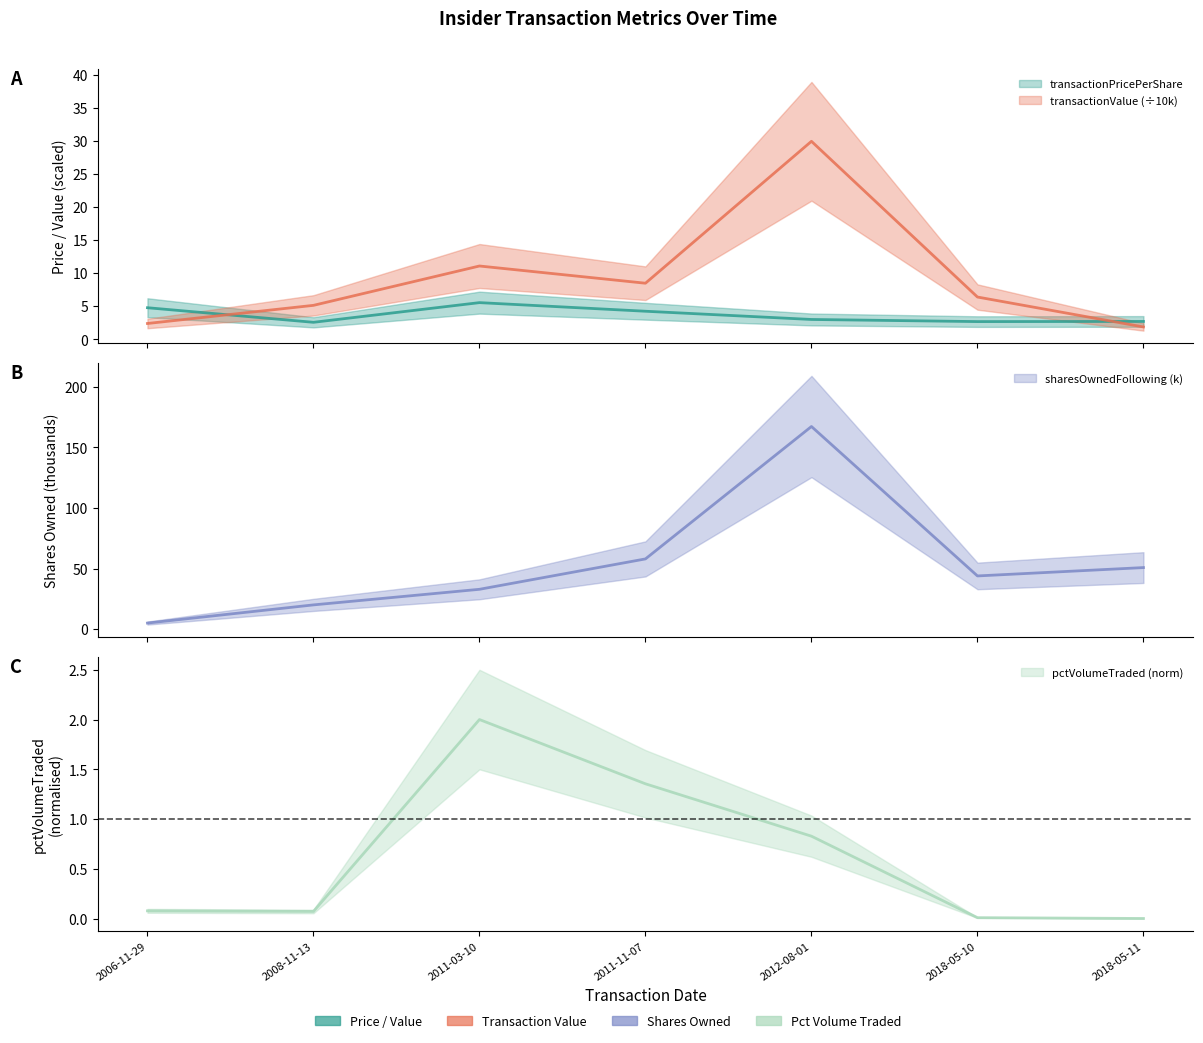

What is the spread (max minus min) of values at 2012-08-01?

166.4